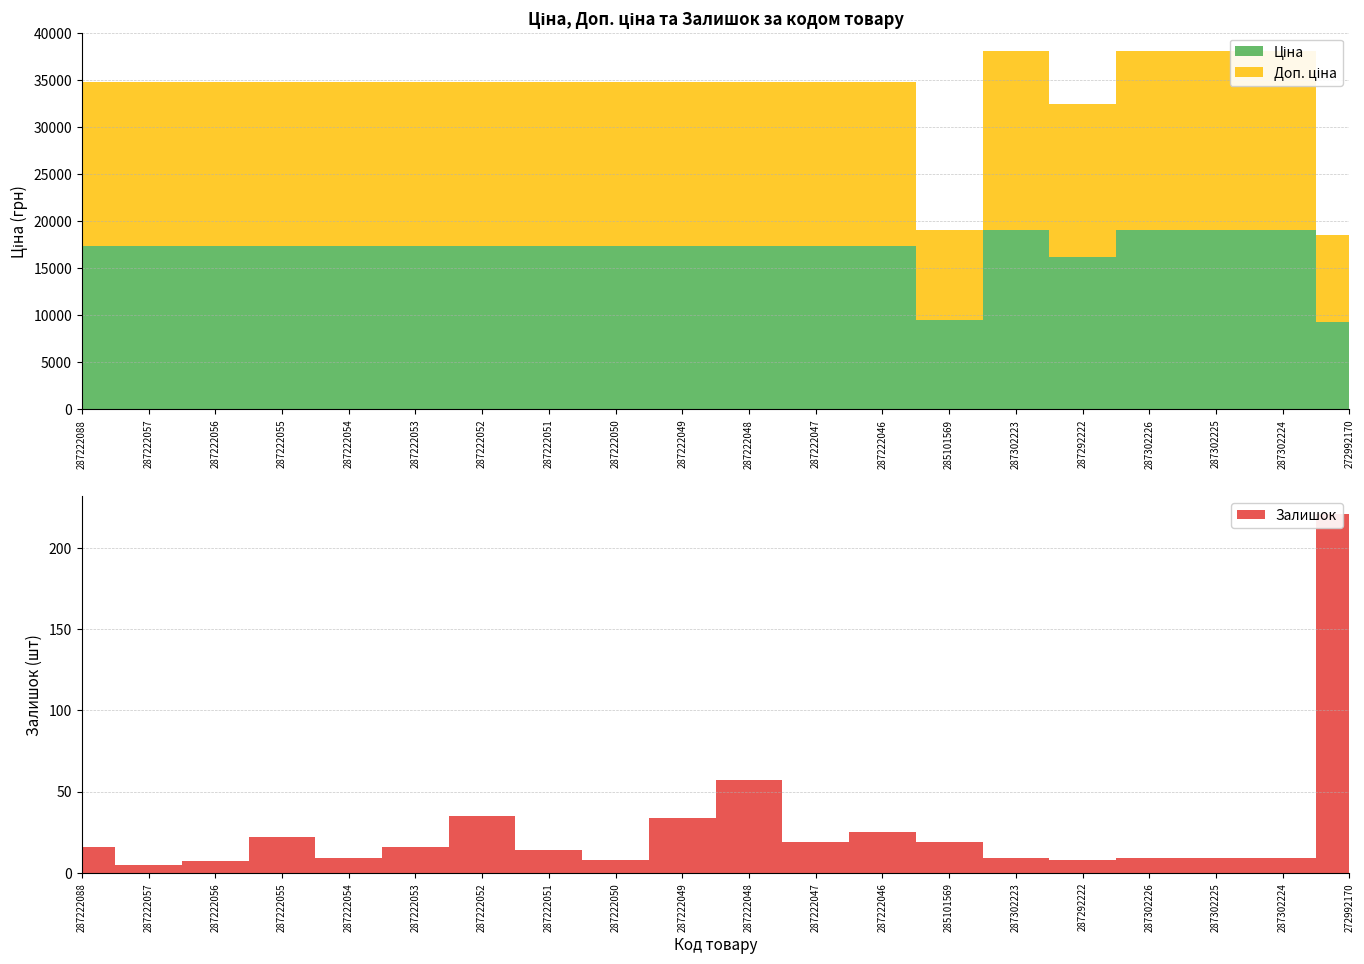

Reading left to right, transcribe all the data shown in this chart.

Ціна: 17397.7	17397.7	17397.7	17397.7	17397.7	17397.7	17397.7	17397.7	17397.7	17397.7	17397.7	17397.7	17397.7	9531.7	19076.9	16221.8	19076.9	19076.9	19076.9	9293.2
Доп. ціна: 17397.7	17397.7	17397.7	17397.7	17397.7	17397.7	17397.7	17397.7	17397.7	17397.7	17397.7	17397.7	17397.7	9531.7	19076.9	16221.8	19076.9	19076.9	19076.9	9293.2
Залишок: 16.0	5.0	7.0	22.0	9.0	16.0	35.0	14.0	8.0	34.0	57.0	19.0	25.0	19.0	9.0	8.0	9.0	9.0	9.0	221.0